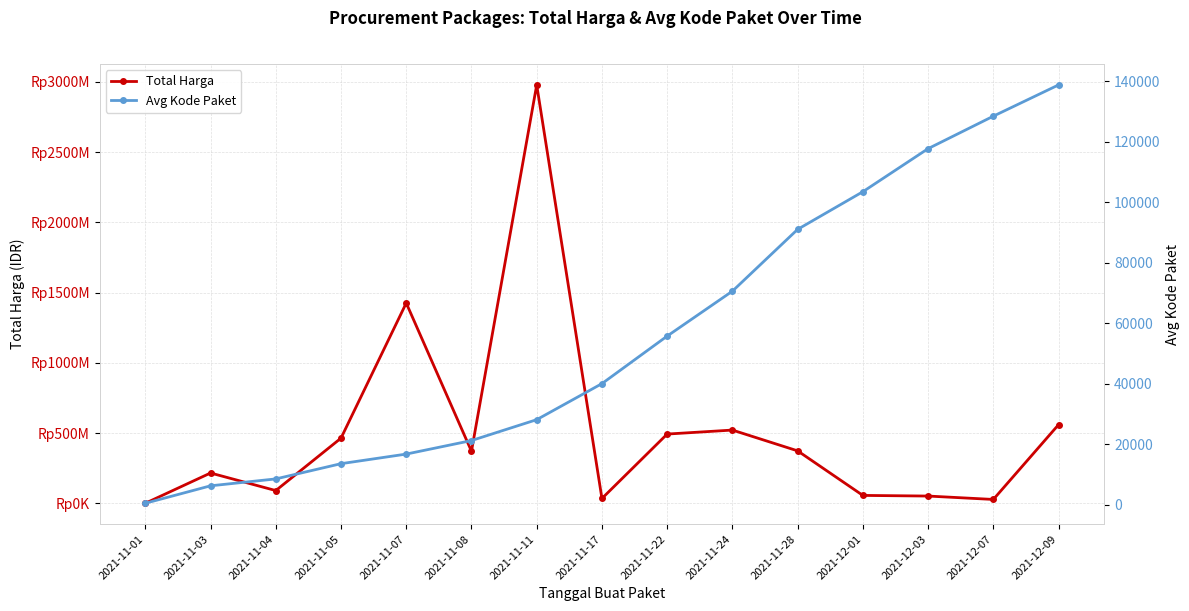

At which label does Avg Kode Paket reach its peak?

2021-12-09